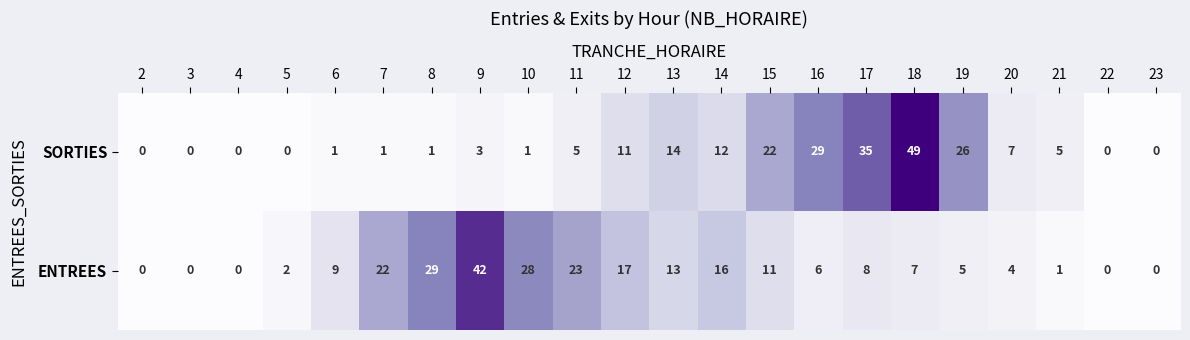

List the series in order of their peak value, highest first.

SORTIES, ENTREES